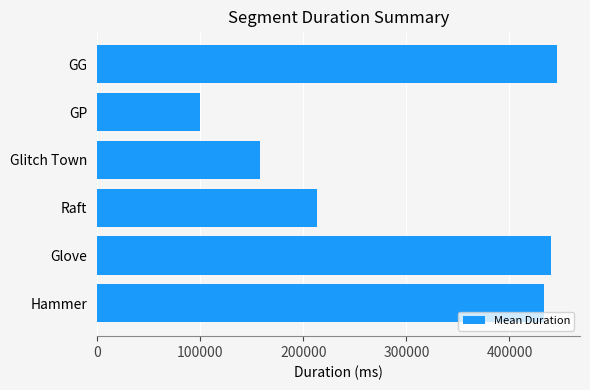

What is the maximum value shown in the chart?

446138.5